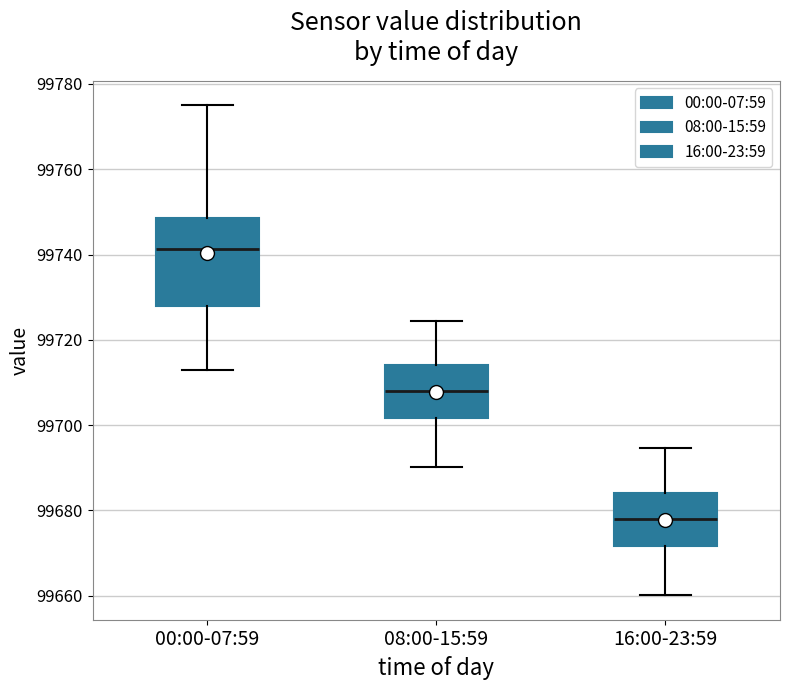

Reading left to right, transcribe this box plot: for each box, give where its median line is, the range the box spans, and where its two whiskers end, as read against the y-axis. The values are not printed on the chart, so give them approximately, as read against the axis.

00:00-07:59: median 99742, box 99728 to 99748, whiskers 99712 to 99774
08:00-15:59: median 99708, box 99702 to 99714, whiskers 99690 to 99724
16:00-23:59: median 99678, box 99672 to 99684, whiskers 99660 to 99694